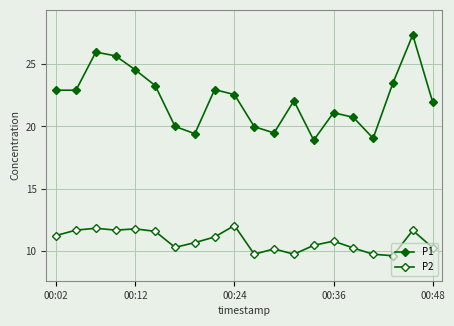

How many data points does each series have?

20